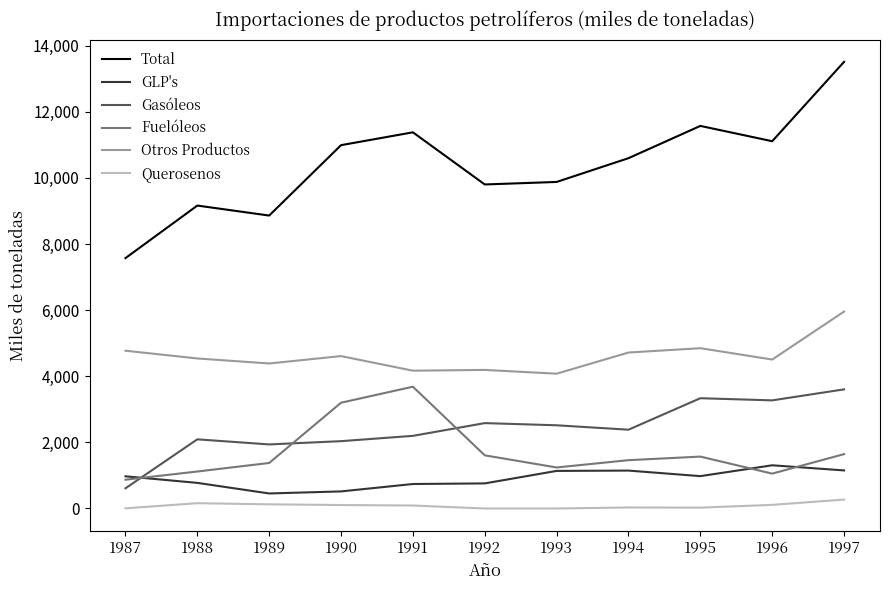

True or false: Gasóleos and Total intersect in this chart.

False